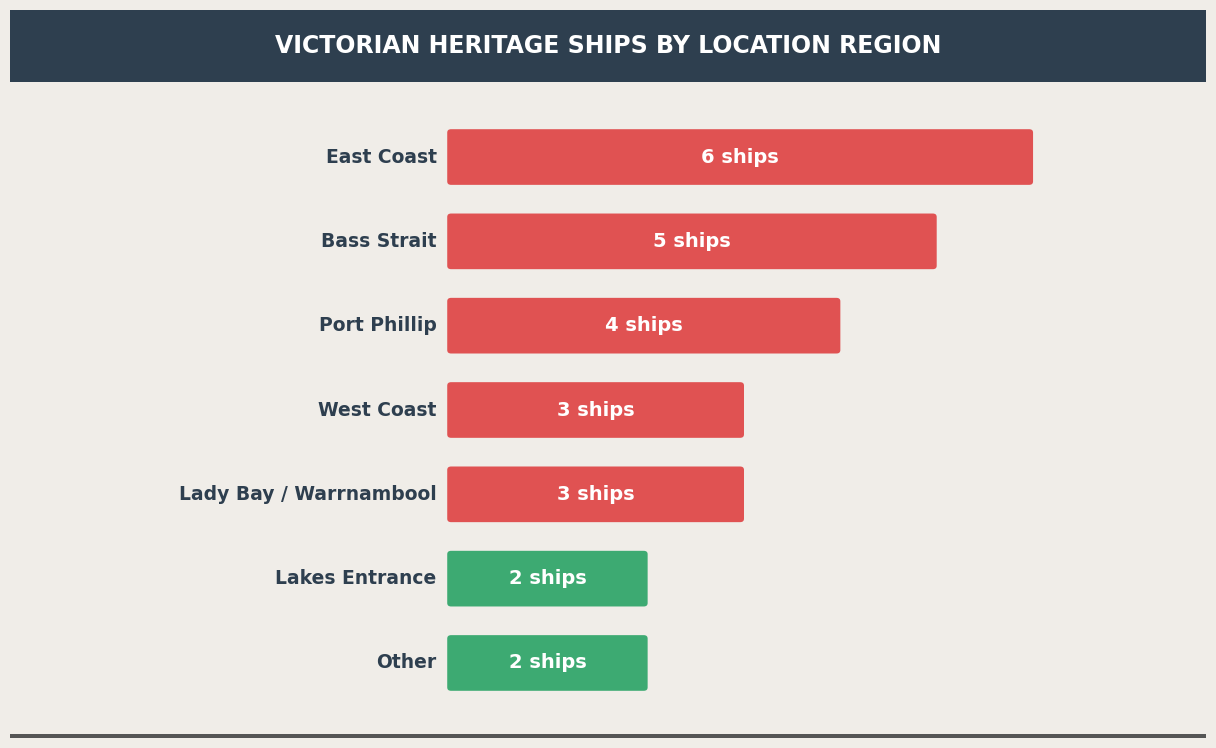

What is the difference between the maximum and minimum values?

4